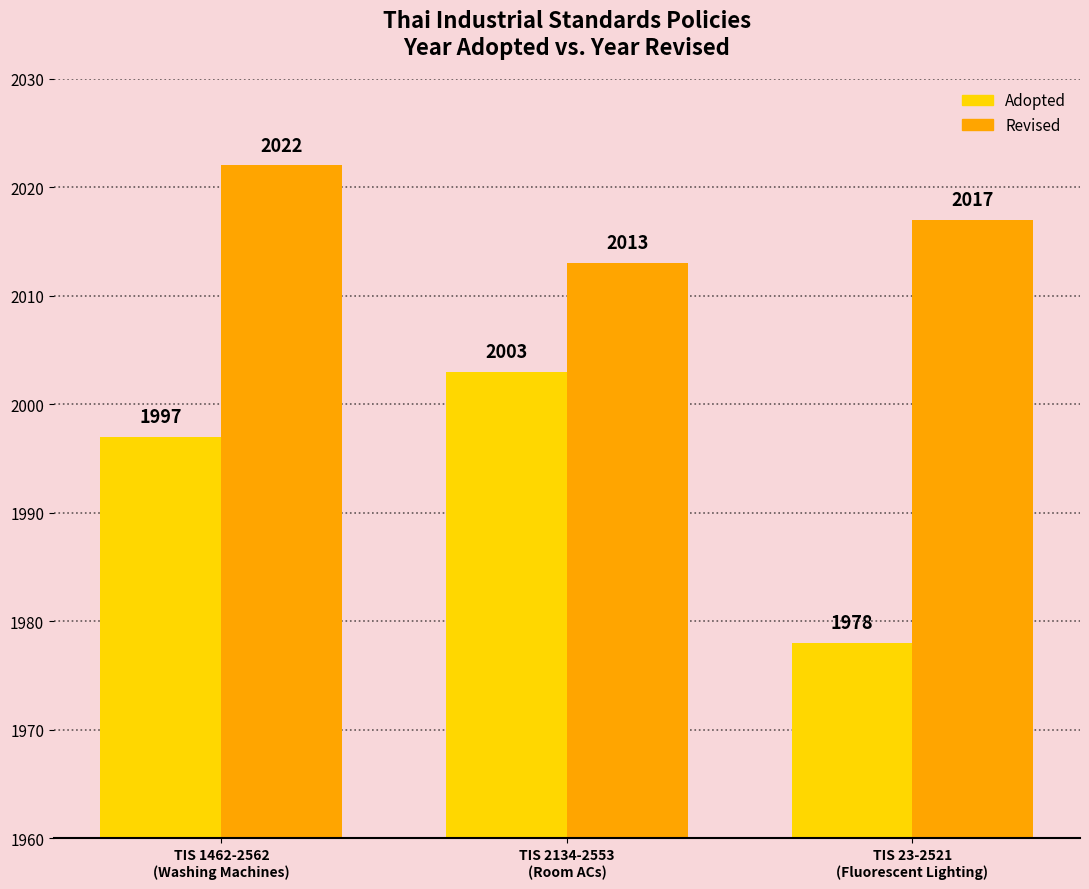

Which series has the largest total across all categories?

Revised